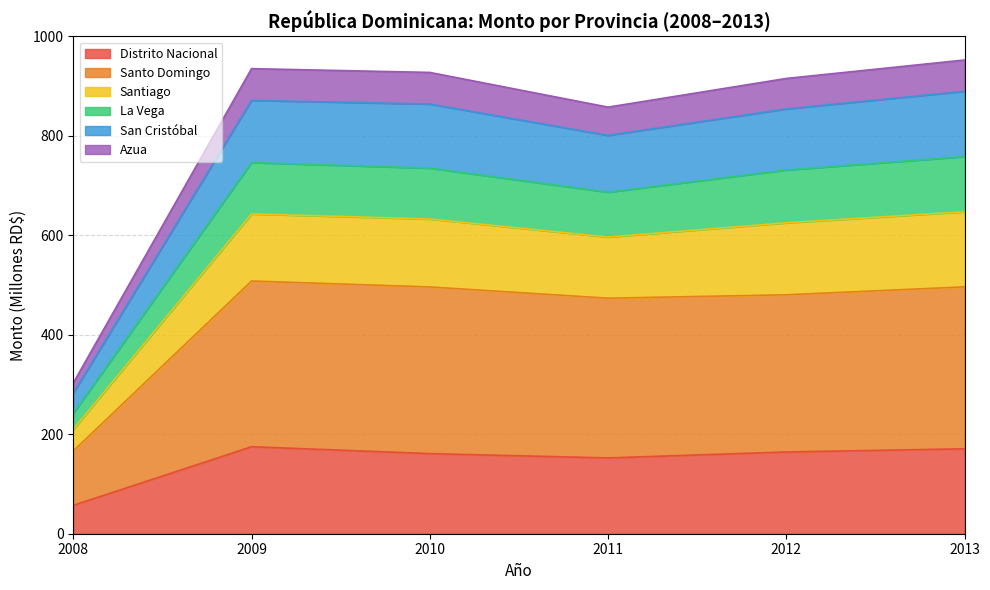

At which category does the chart reach its peak across all series?

2013